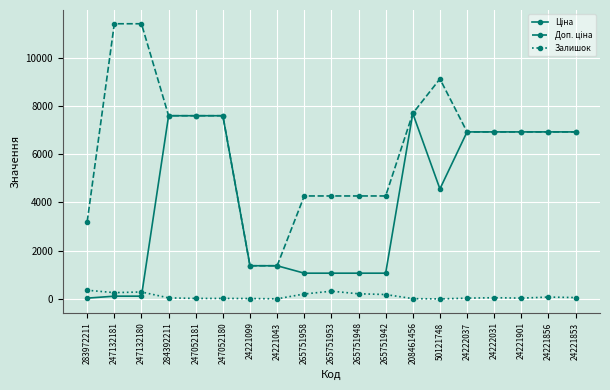

At how many categories does at least one series exceed 1257?

19